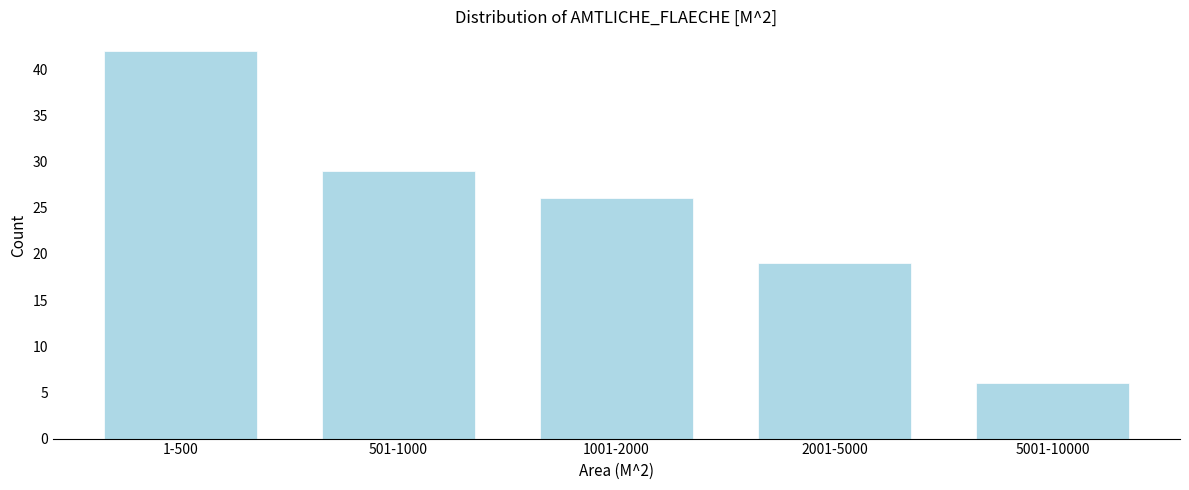

Reading left to right, extract all data points from this chart.

1-500=42	501-1000=29	1001-2000=26	2001-5000=19	5001-10000=6